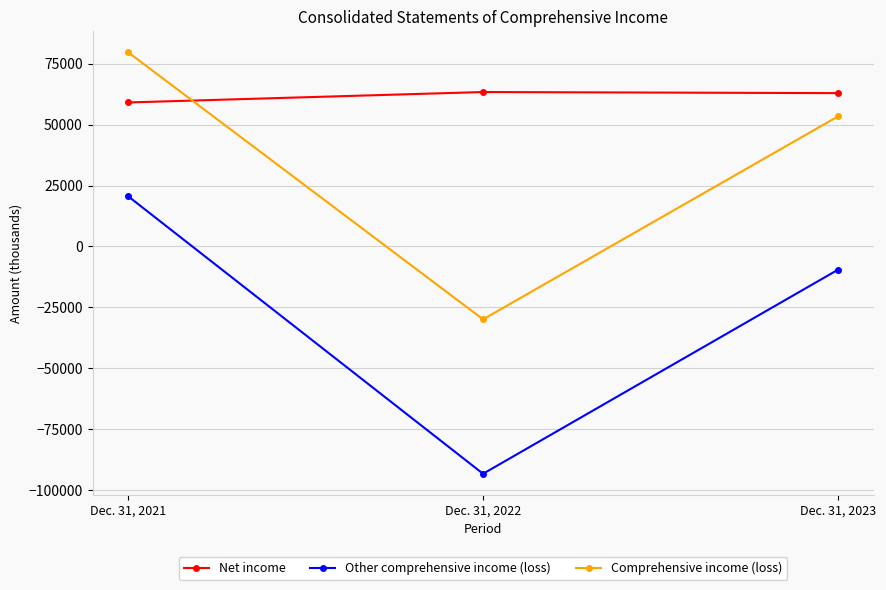

What is the difference between the maximum and second lowest values in the Other comprehensive income (loss) series?

30144